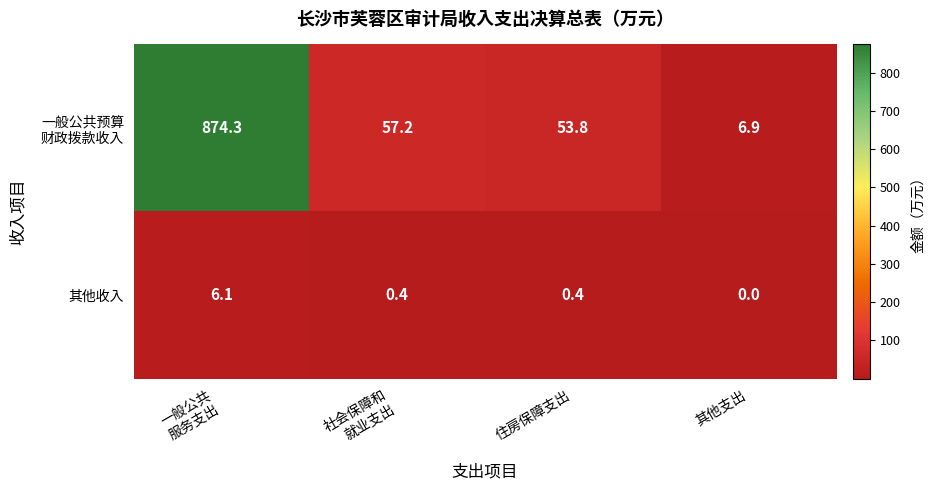

What is the spread (max minus min) of values at 其他支出?

6.9